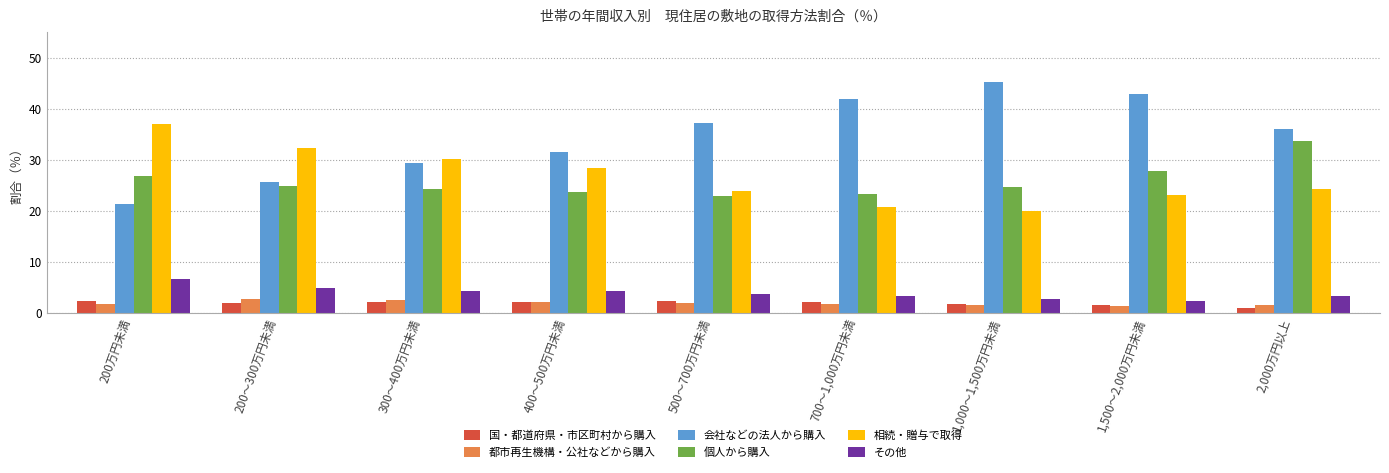

What is the label of the 7th bar from the right?

300～400万円未満